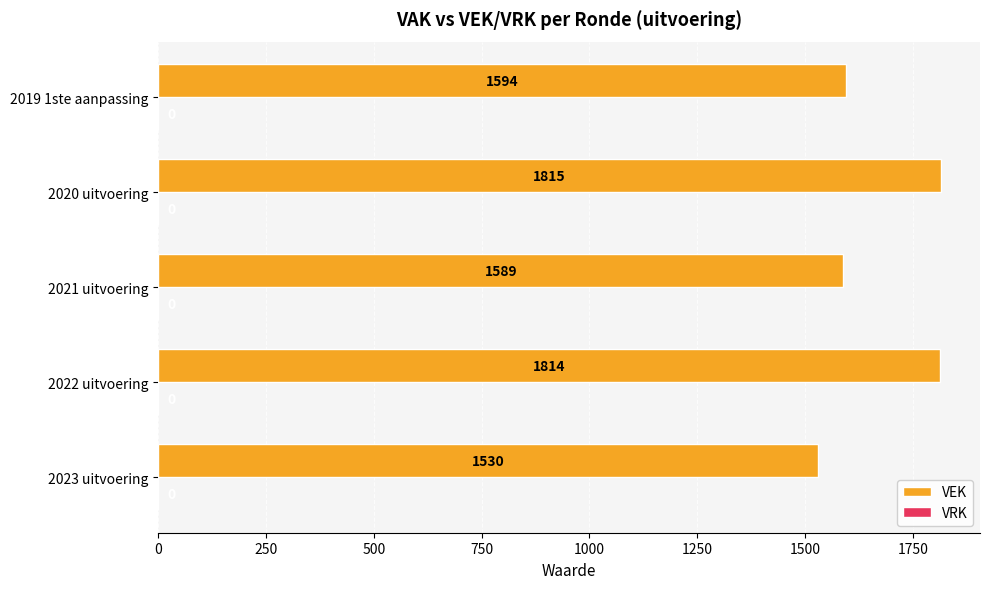

What is the sum of the values at 2019 1ste aanpassing and 2023 uitvoering?

3124